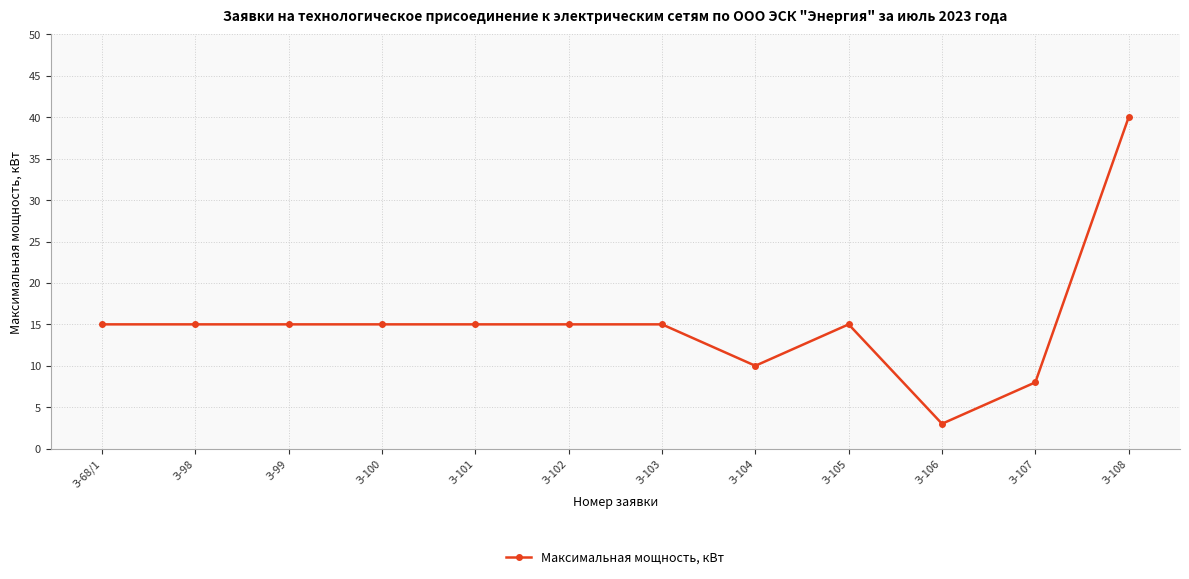

Between З-104 and З-108, which is larger?

З-108